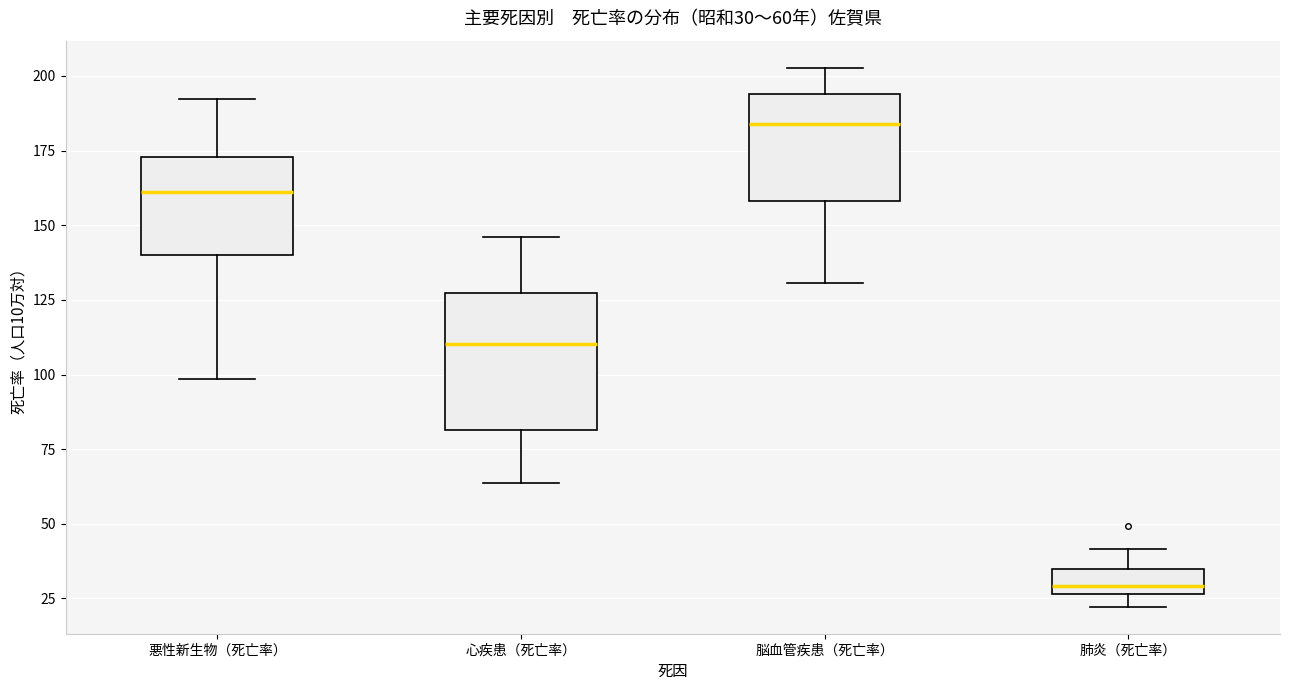

Which box has the highest median line?

脳血管疾患（死亡率）